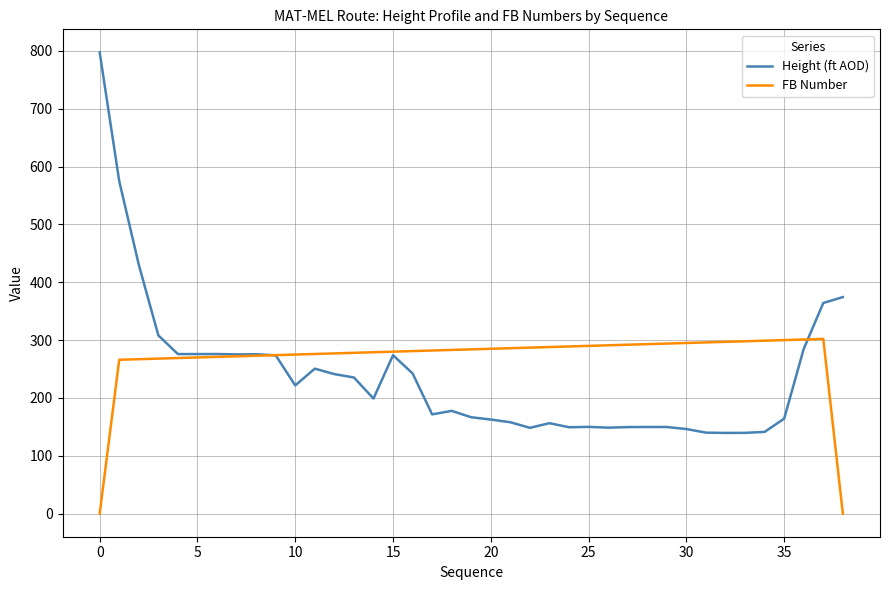

Which series has the largest range (max minus min)?

Height (ft AOD)